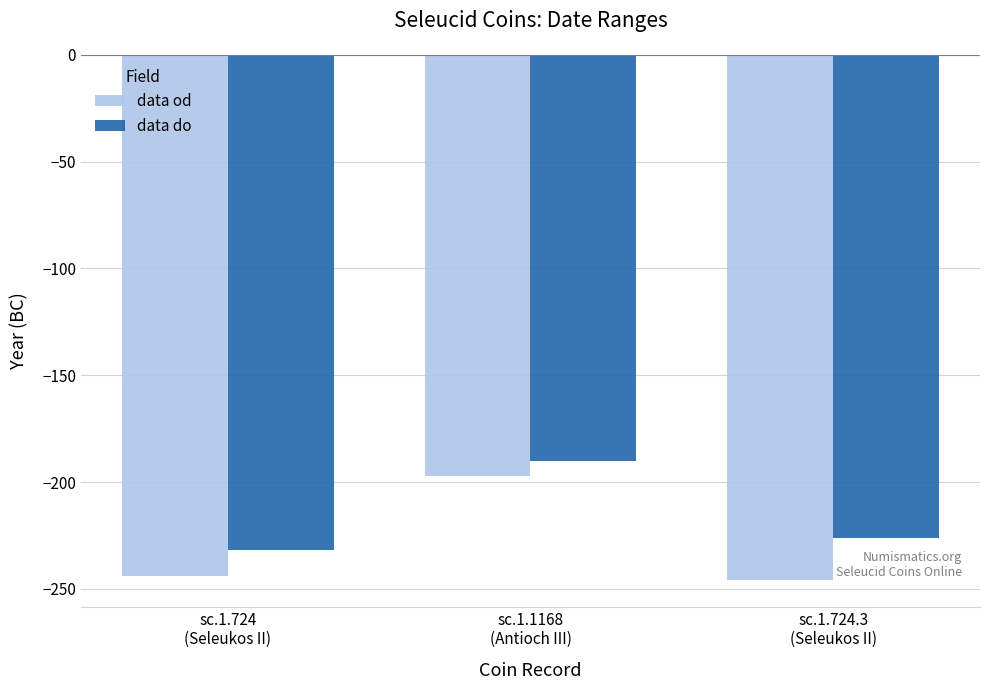

The data od series shows -360 at sc.1.724
(Seleukos II). True or false?

False